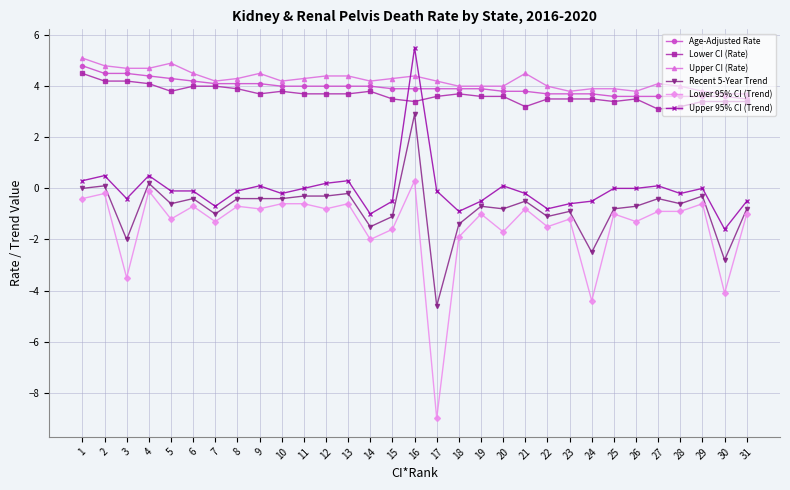

What value does the Upper 95% CI (Trend) series have at 18?

-0.9